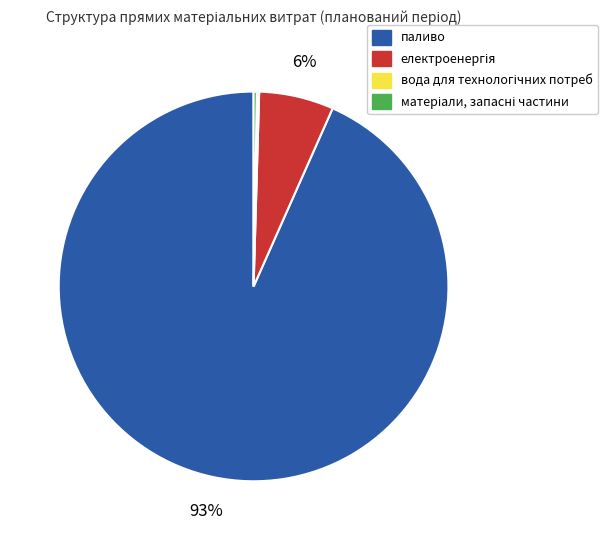

Which category has the biggest portion of the pie?

паливо